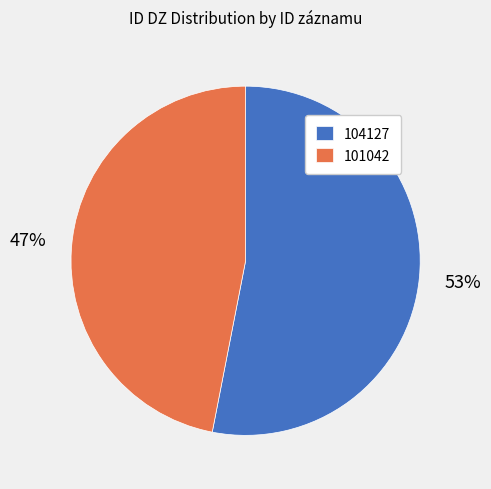

Which category has the smallest portion of the pie?

101042